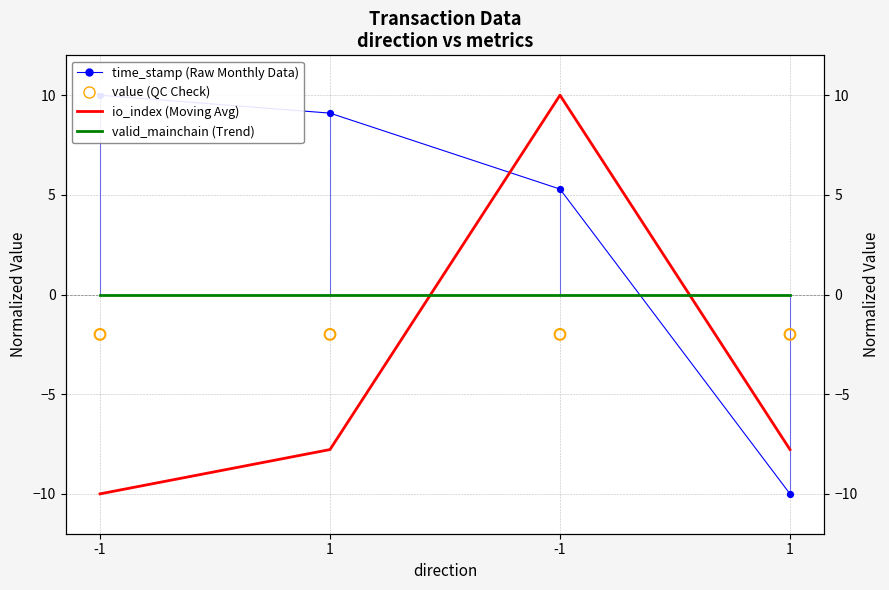

At how many categories does at least one series exceed -5?

4